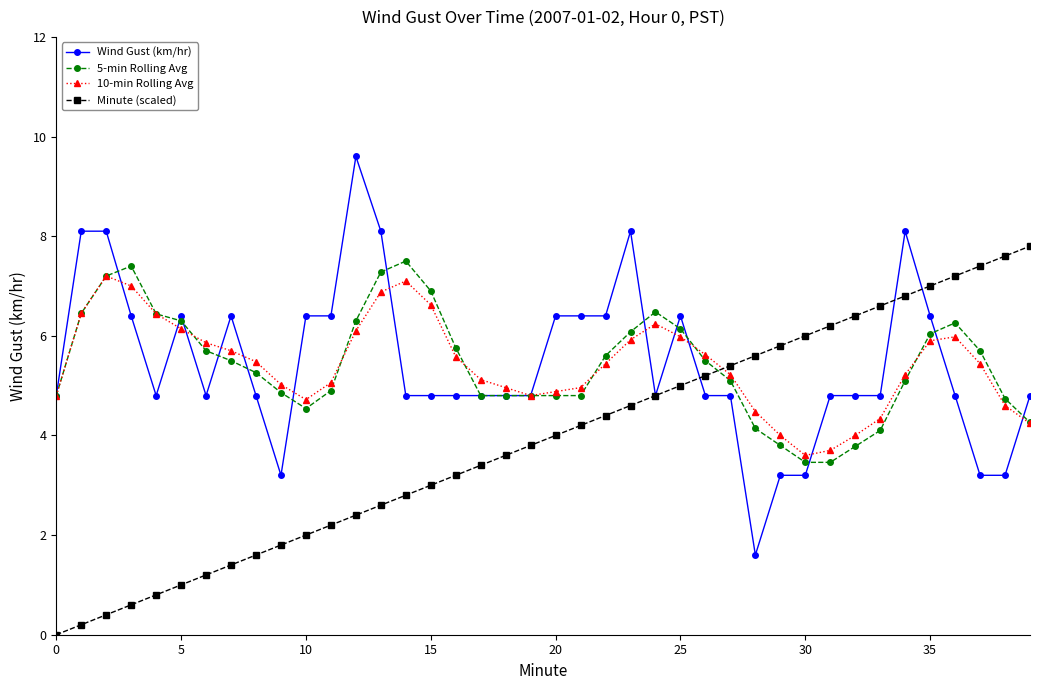

Which series ends up on top after the final intersection of Minute (scaled) and 5-min Rolling Avg?

Minute (scaled)